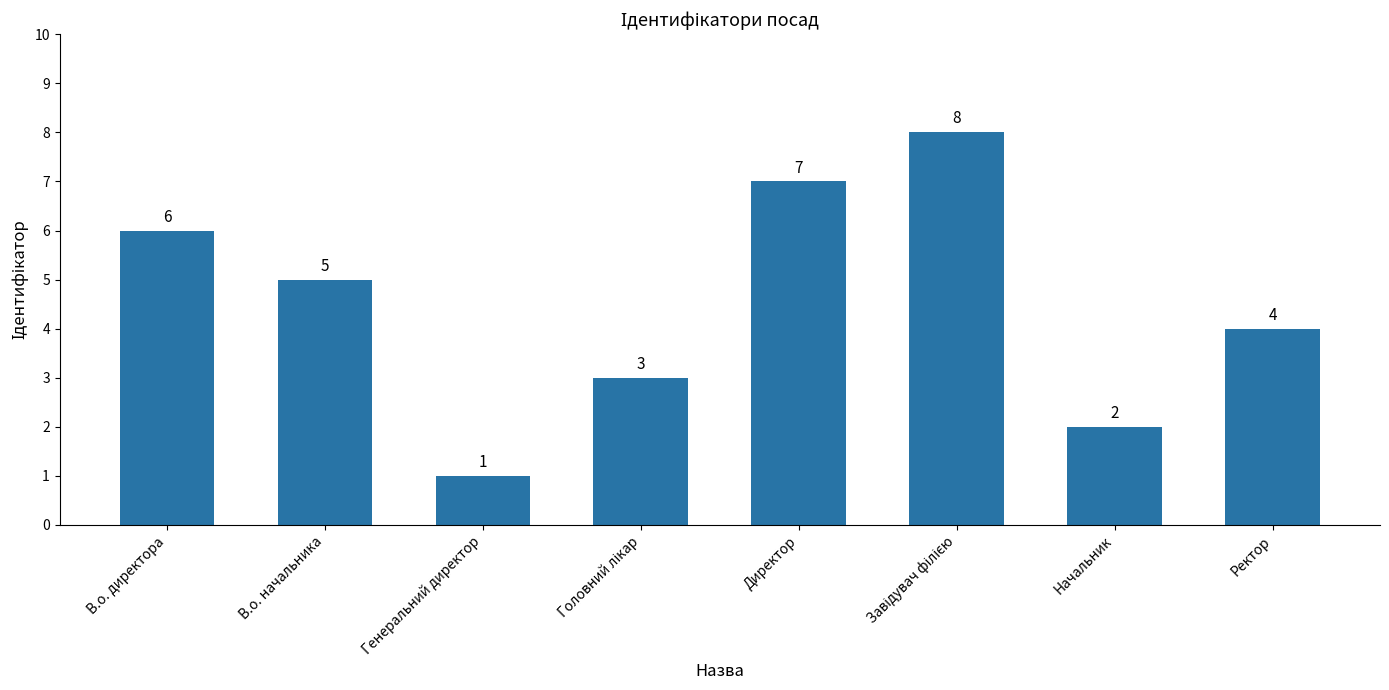

Where is the data nearest to the value 4?

Ректор